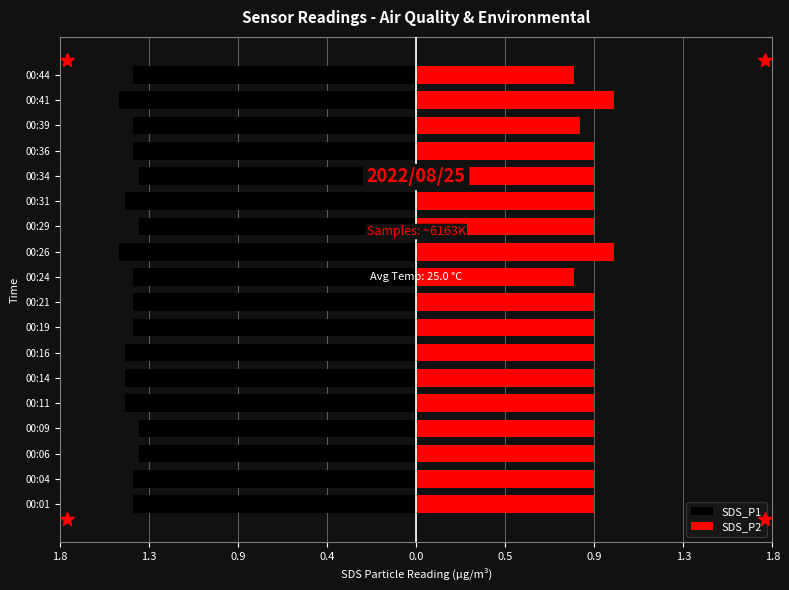

What is the approximate value of SDS_P2 at 00:36?

0.9